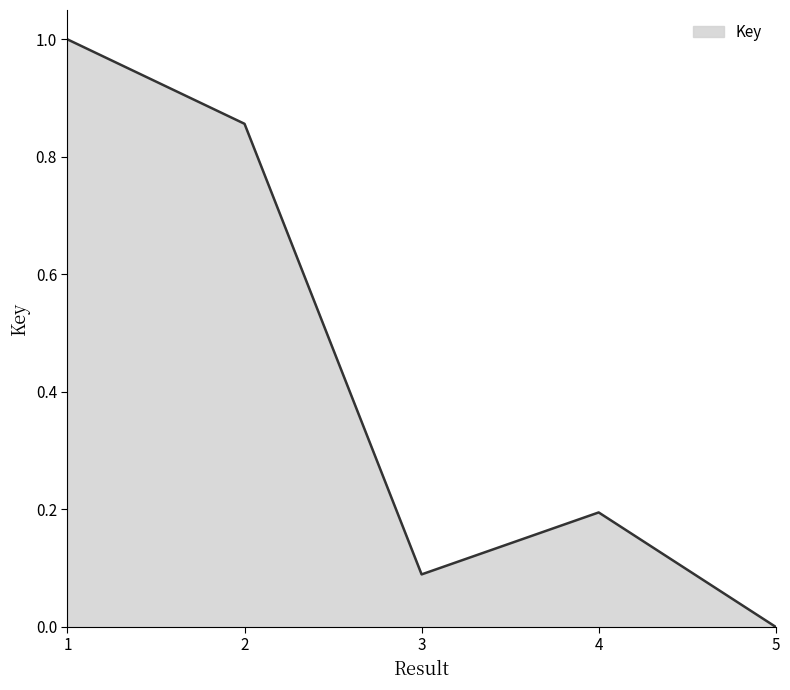

At which label is the value closest to 0?

5